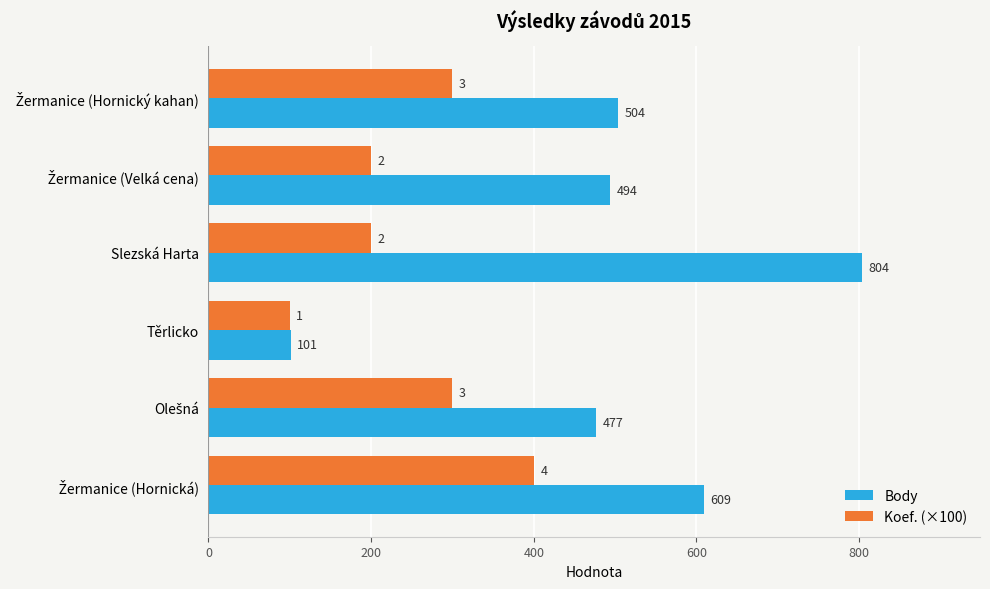

What is the sum of all Koef. (×100) values?

1500